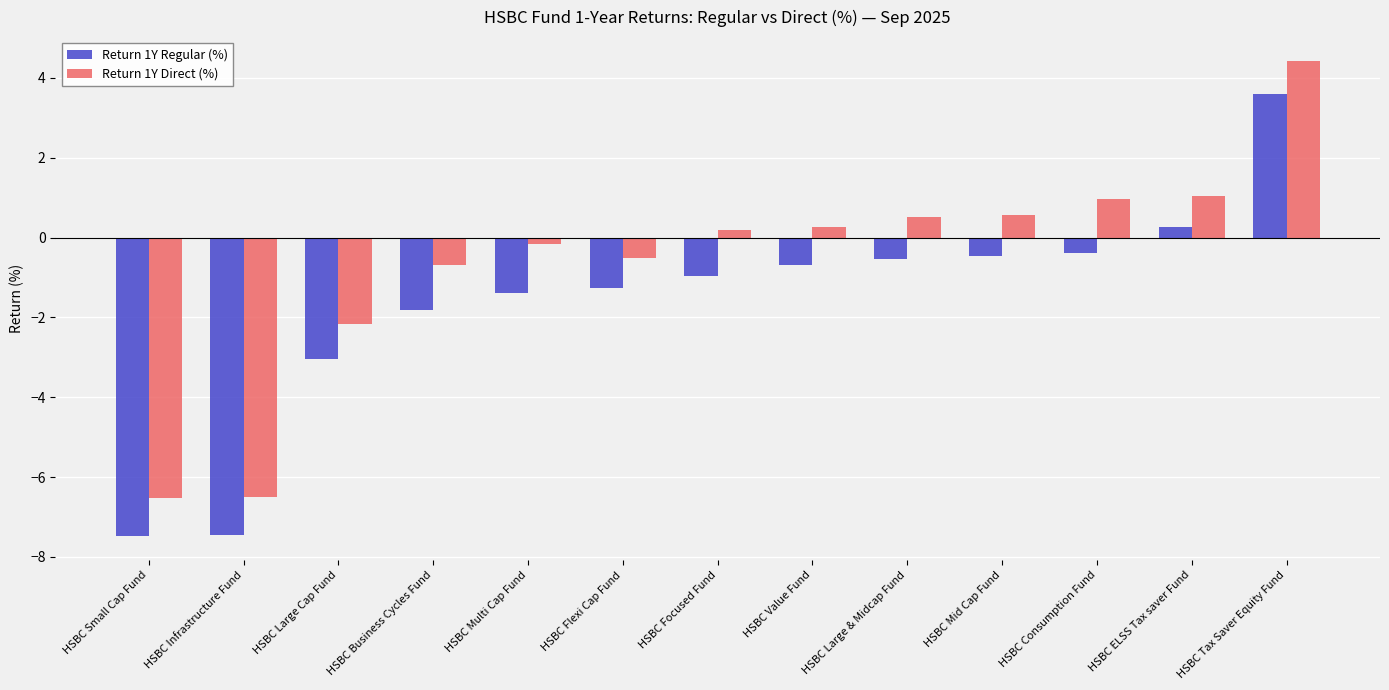

True or false: Return 1Y Direct (%) has a value of -0.2 at HSBC Multi Cap Fund.

True